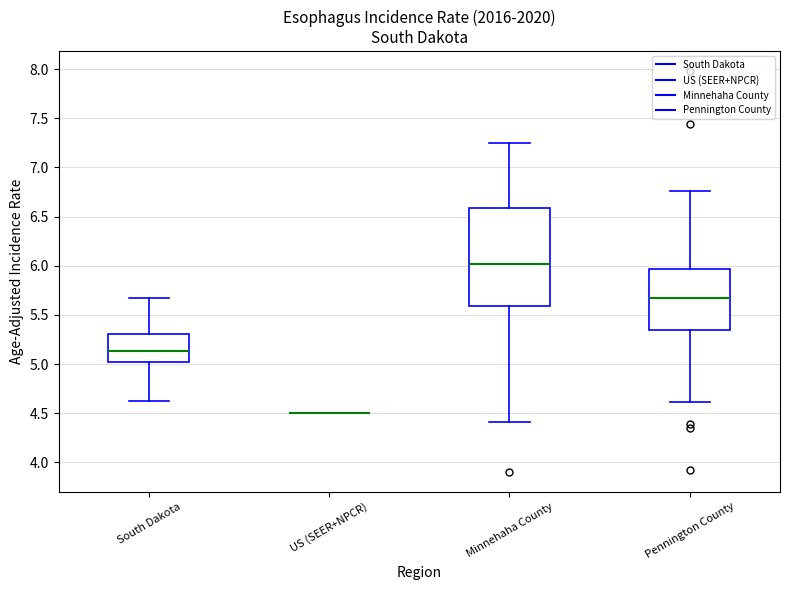

Reading left to right, read every box against the y-axis: the position of its median line, the range the box covers, and the ends of its whiskers. The values are not printed on the chart, so give them approximately, as read against the axis.

South Dakota: median 5.15, box 5.00 to 5.30, whiskers 4.65 to 5.65
US (SEER+NPCR): box collapsed to a line at 4.50, whiskers 4.50 to 4.50
Minnehaha County: median 6.00, box 5.60 to 6.60, whiskers 4.40 to 7.25
Pennington County: median 5.65, box 5.35 to 5.95, whiskers 4.60 to 6.75